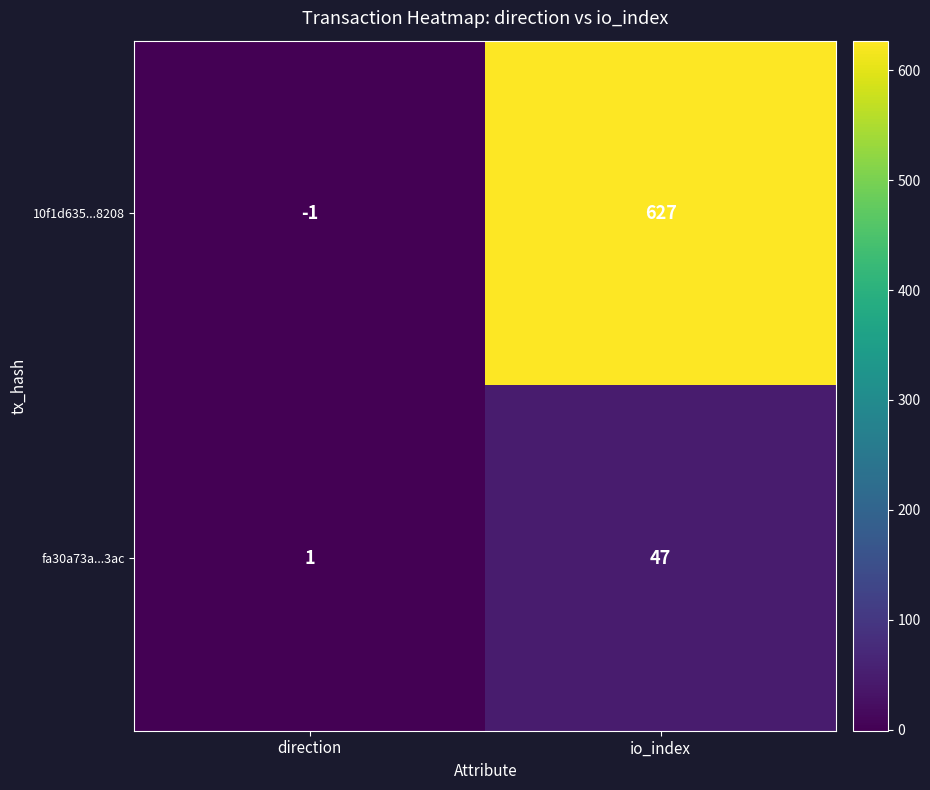

Is it true that 10f1d635...8208 equals 627 at io_index?

True